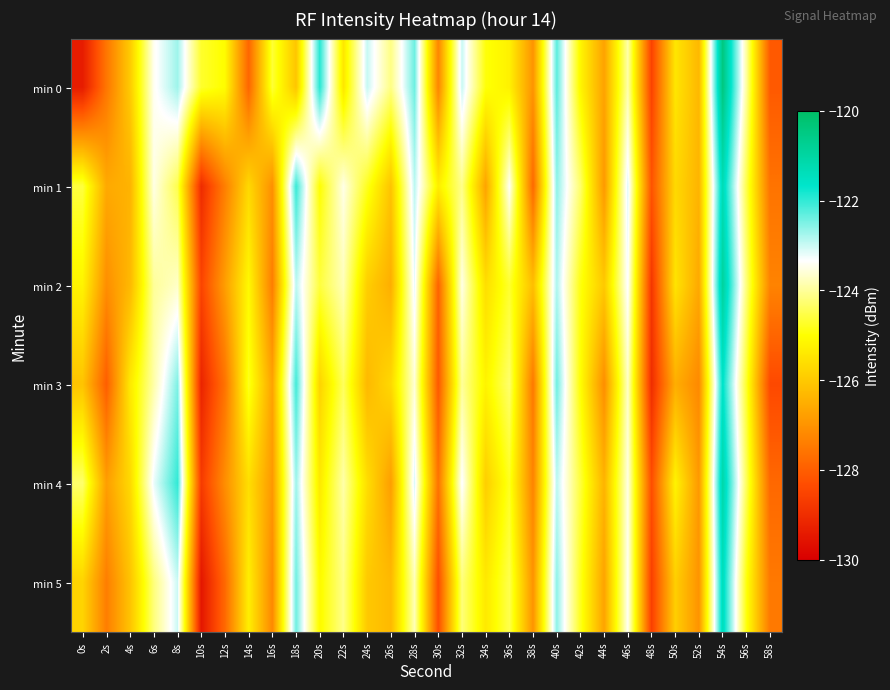

Reading right to left, transcribe all the data shown in this chart.

min 0: 58s=-128.1	56s=-124.0	54s=-120.4	52s=-126.3	50s=-125.5	48s=-128.5	46s=-123.9	44s=-126.7	42s=-125.2	40s=-122.3	38s=-127.0	36s=-125.2	34s=-124.9	32s=-123.0	30s=-127.3	28s=-122.4	26s=-124.1	24s=-123.0	22s=-125.4	20s=-121.9	18s=-126.1	16s=-124.6	14s=-127.9	12s=-125.0	10s=-124.7	8s=-122.7	6s=-123.4	4s=-126.0	2s=-127.5	0s=-129.4
min 1: 58s=-127.6	56s=-124.5	54s=-121.3	52s=-126.4	50s=-125.7	48s=-128.2	46s=-123.1	44s=-126.9	42s=-124.3	40s=-122.6	38s=-127.8	36s=-123.4	34s=-126.7	32s=-124.1	30s=-125.3	28s=-122.9	26s=-126.1	24s=-124.8	22s=-123.5	20s=-125.0	18s=-122.0	16s=-127.1	14s=-125.7	12s=-127.4	10s=-129.0	8s=-124.5	6s=-123.5	4s=-126.4	2s=-126.6	0s=-124.6
min 2: 58s=-127.3	56s=-124.2	54s=-120.9	52s=-126.6	50s=-125.5	48s=-128.8	46s=-123.3	44s=-126.0	42s=-124.9	40s=-122.8	38s=-126.2	36s=-124.7	34s=-125.6	32s=-123.5	30s=-127.9	28s=-123.2	26s=-126.5	24s=-125.9	22s=-123.8	20s=-124.6	18s=-122.9	16s=-127.4	14s=-125.1	12s=-126.8	10s=-128.5	8s=-123.7	6s=-124.0	4s=-126.3	2s=-127.1	0s=-125.2
min 3: 58s=-128.4	56s=-124.7	54s=-121.6	52s=-127.2	50s=-126.5	48s=-129.0	46s=-123.7	44s=-127.1	42s=-125.0	40s=-122.4	38s=-127.5	36s=-124.3	34s=-125.2	32s=-124.0	30s=-128.1	28s=-123.6	26s=-125.7	24s=-126.3	22s=-124.4	20s=-125.8	18s=-122.1	16s=-126.7	14s=-124.8	12s=-127.6	10s=-129.2	8s=-122.5	6s=-123.9	4s=-125.4	2s=-128.0	0s=-126.1
min 4: 58s=-127.8	56s=-124.4	54s=-121.1	52s=-126.9	50s=-125.2	48s=-128.3	46s=-123.5	44s=-126.4	42s=-124.6	40s=-122.9	38s=-127.3	36s=-124.8	34s=-125.9	32s=-123.3	30s=-127.6	28s=-123.1	26s=-126.8	24s=-125.6	22s=-123.9	20s=-125.4	18s=-122.7	16s=-126.9	14s=-125.6	12s=-127.1	10s=-128.7	8s=-122.0	6s=-123.2	4s=-125.7	2s=-126.8	0s=-124.3
min 5: 58s=-127.5	56s=-124.9	54s=-121.4	52s=-127.0	50s=-125.9	48s=-128.6	46s=-123.4	44s=-126.7	42s=-124.8	40s=-122.6	38s=-127.0	36s=-124.5	34s=-125.4	32s=-124.2	30s=-128.3	28s=-123.8	26s=-126.3	24s=-126.0	22s=-124.1	20s=-125.1	18s=-122.4	16s=-127.2	14s=-125.3	12s=-127.8	10s=-129.5	8s=-123.0	6s=-124.2	4s=-126.1	2s=-127.4	0s=-125.8